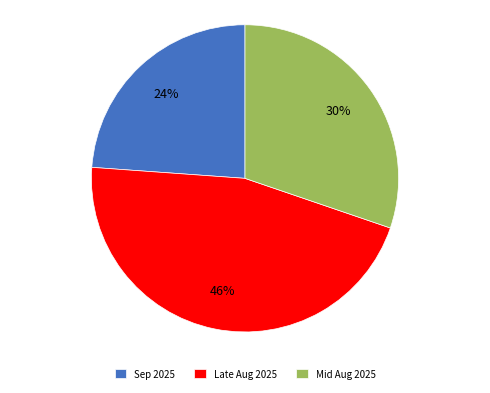

Which category has the biggest portion of the pie?

Late Aug 2025